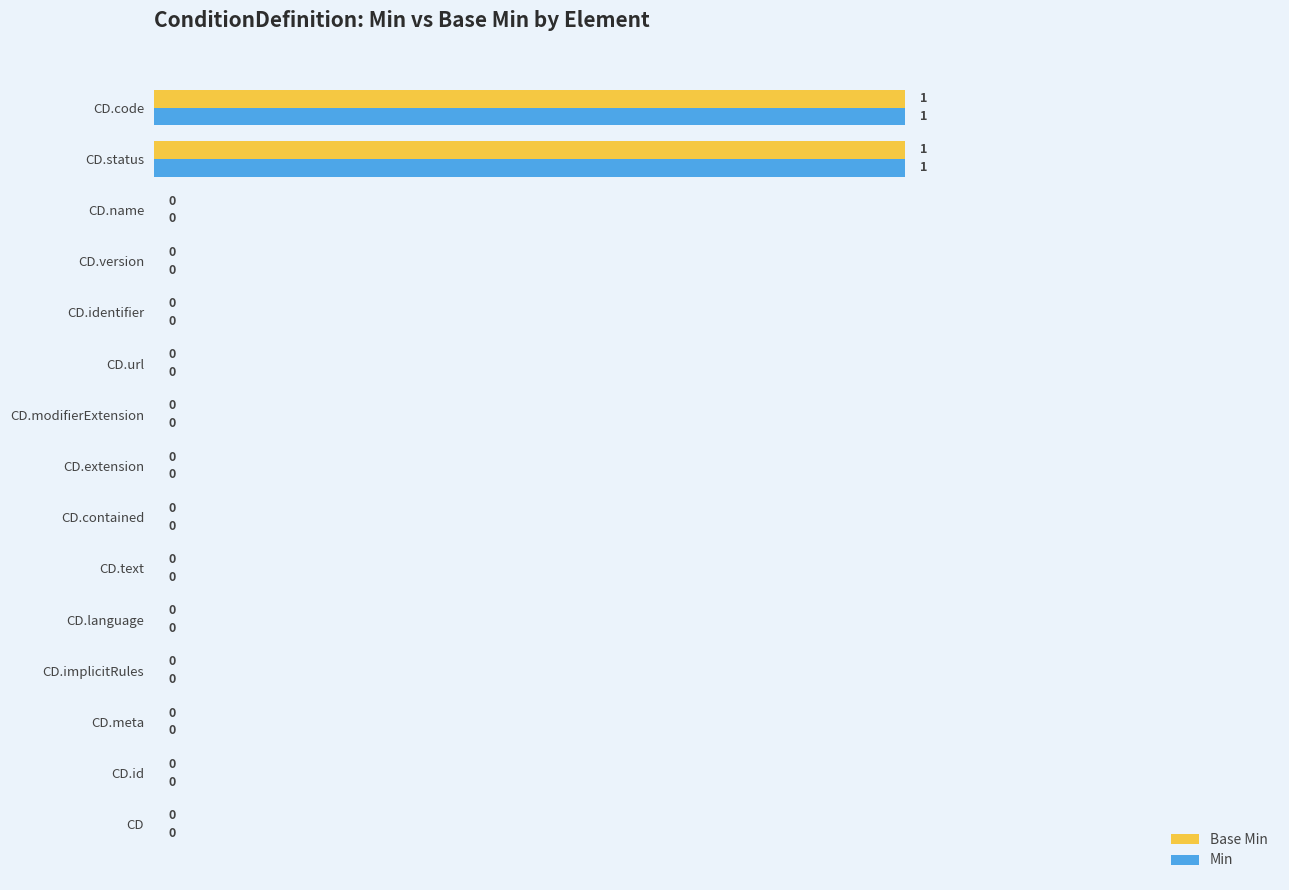

The Min series shows 0 at CD.modifierExtension. True or false?

True